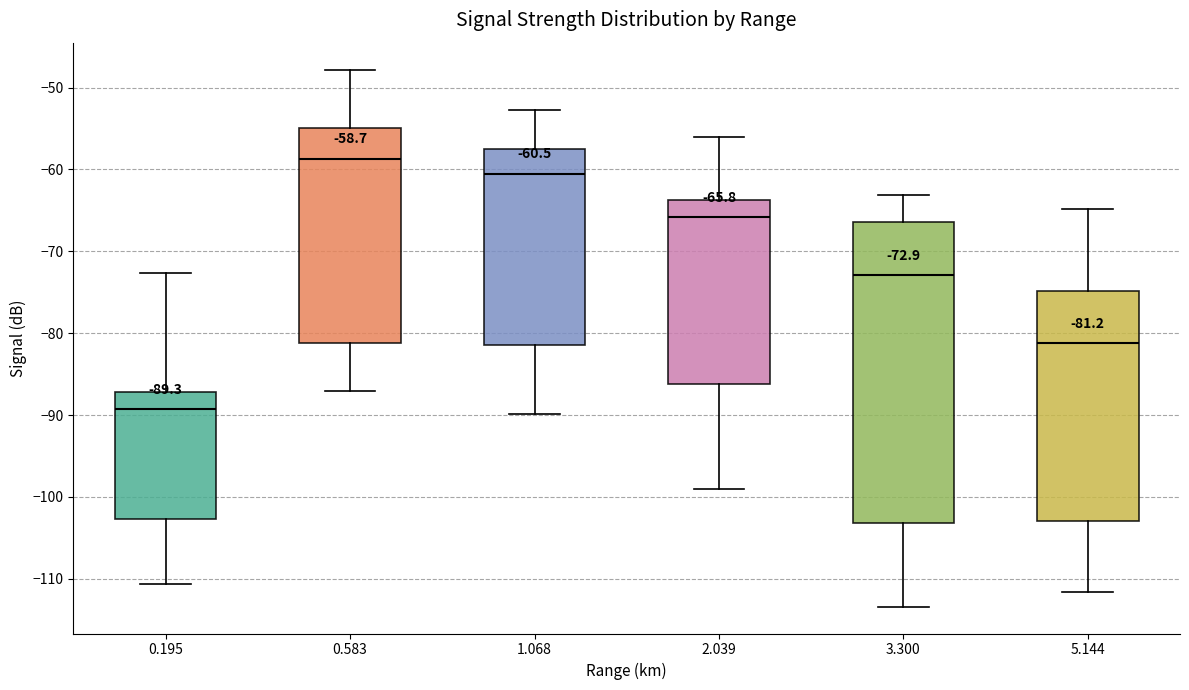

Which box's median line is the highest?

0.583